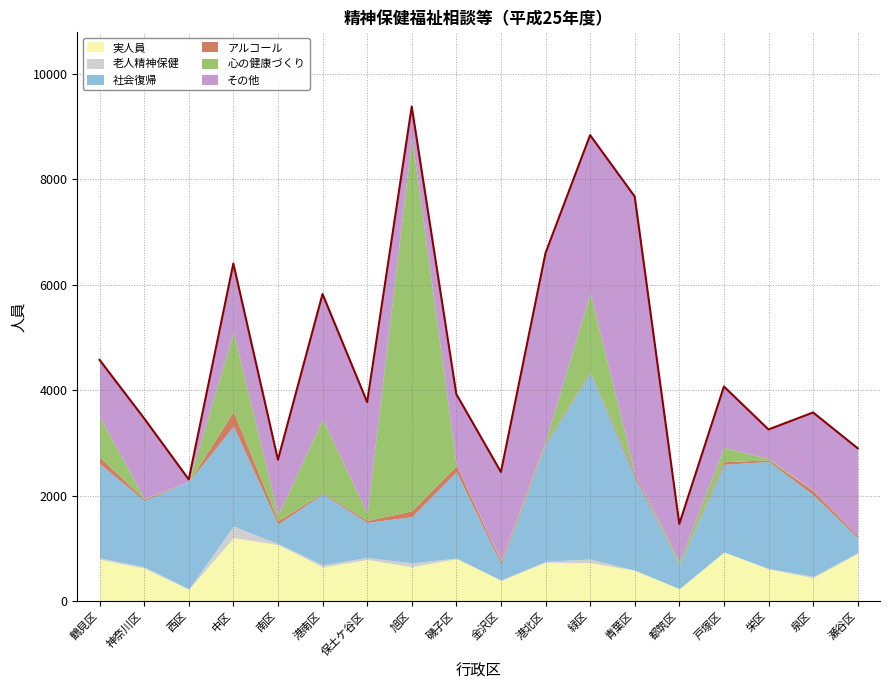

True or false: 社会復帰 and 老人精神保健 intersect in this chart.

False